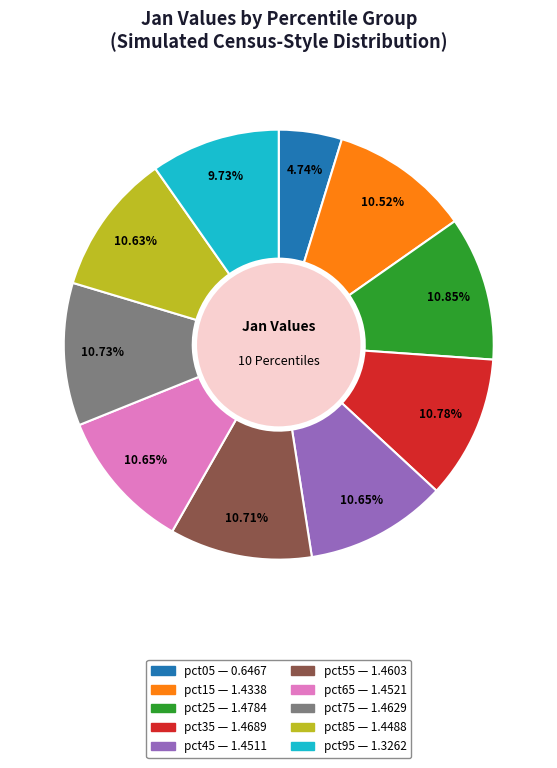

Between pct55 and pct95, which is larger?

pct55